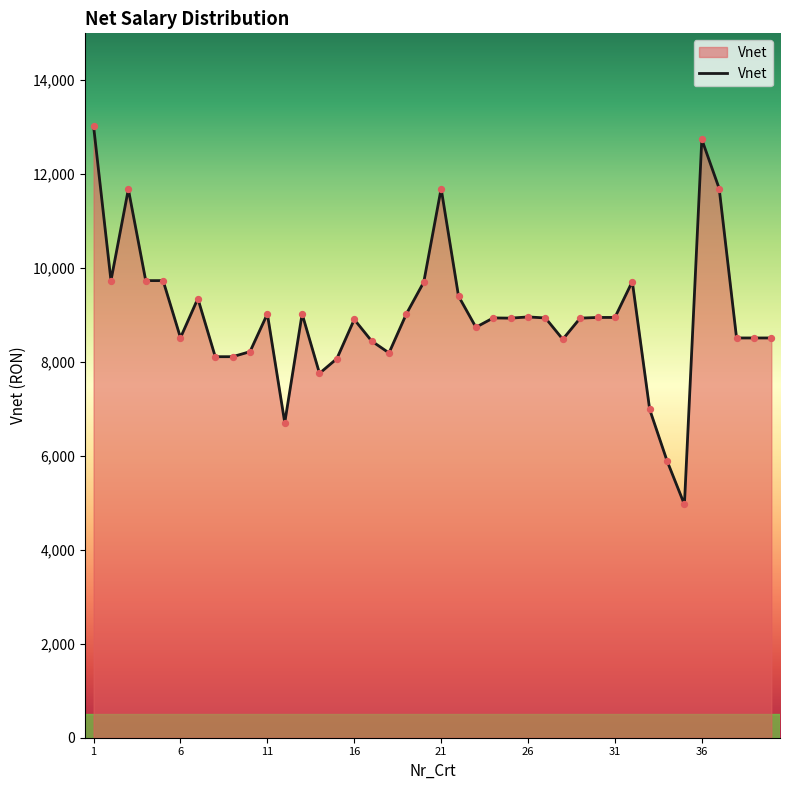

What is the greatest value displayed?

13019